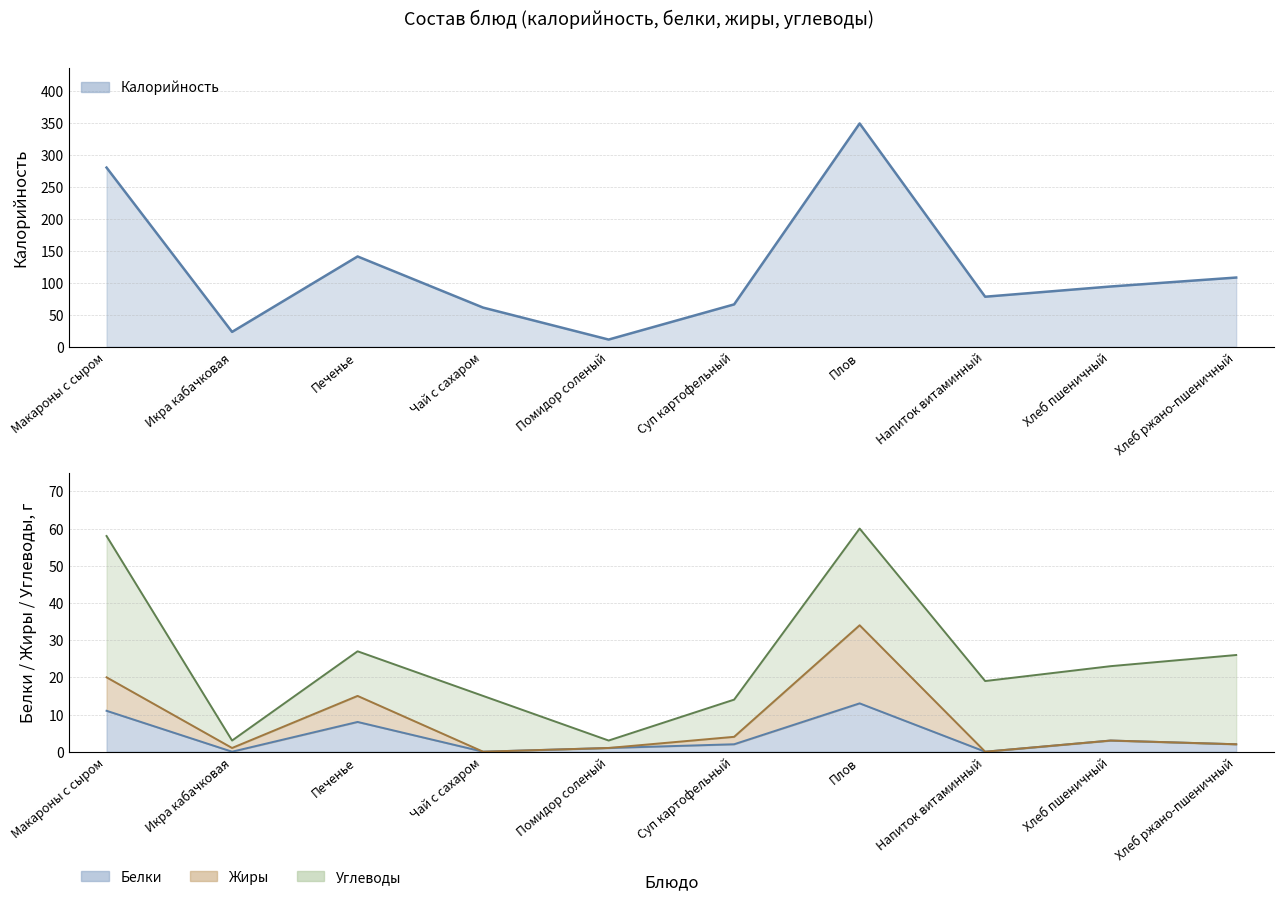

True or false: Белки has more than 0 points higher than both neighbors.

True